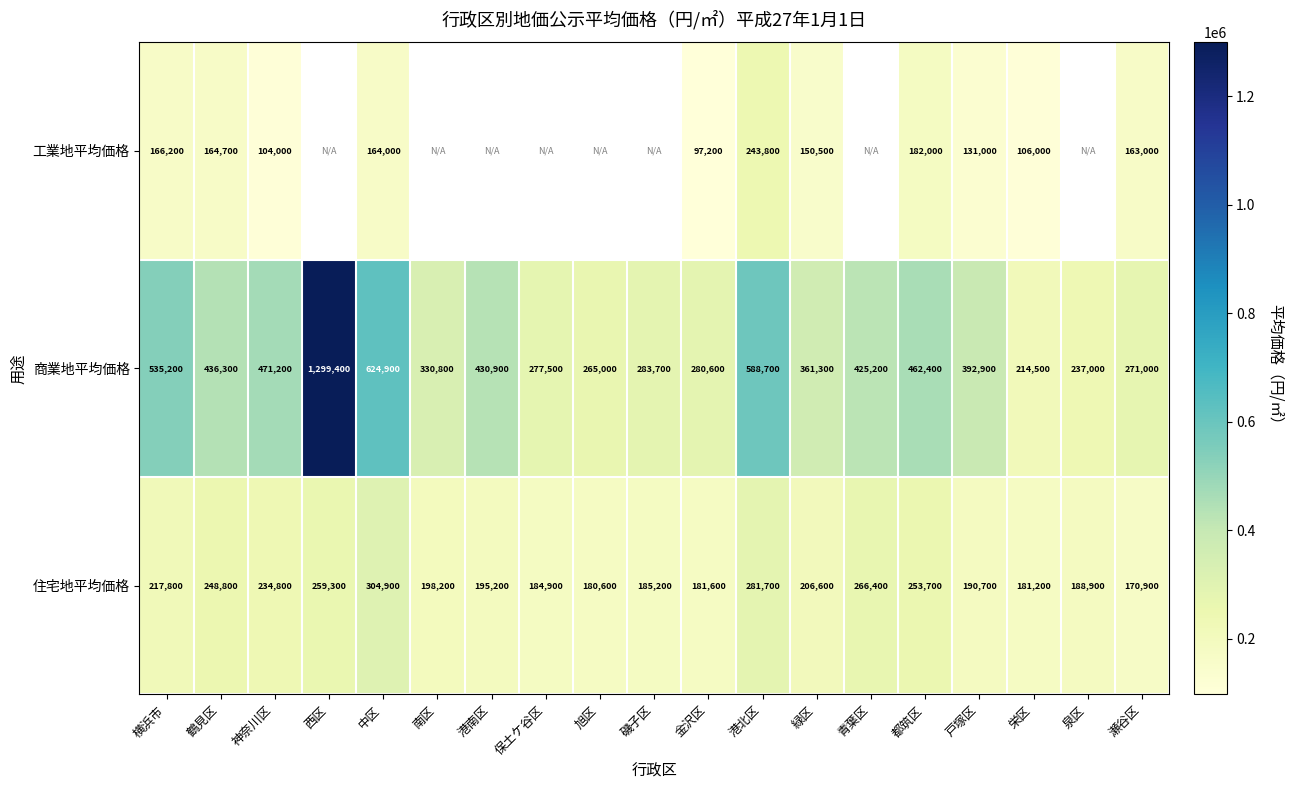

Is it true that 住宅地平均価格 equals 324663 at 南区?

False